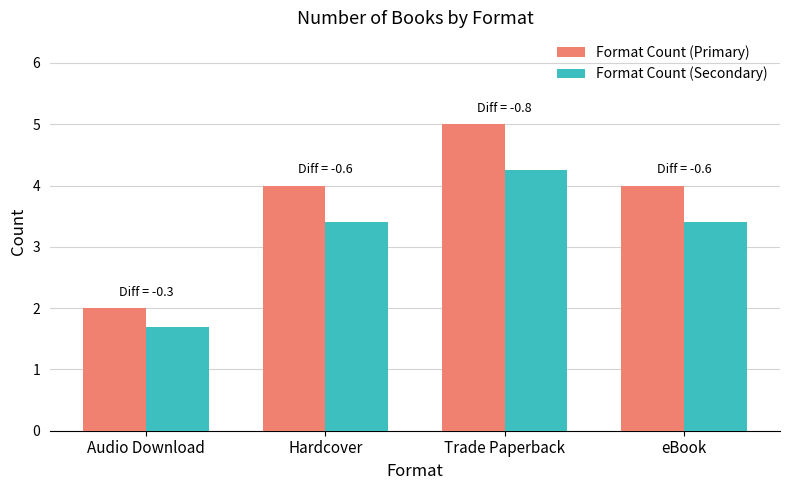

Rank the series by their average value, from highest to lowest.

Format Count (Primary), Format Count (Secondary)